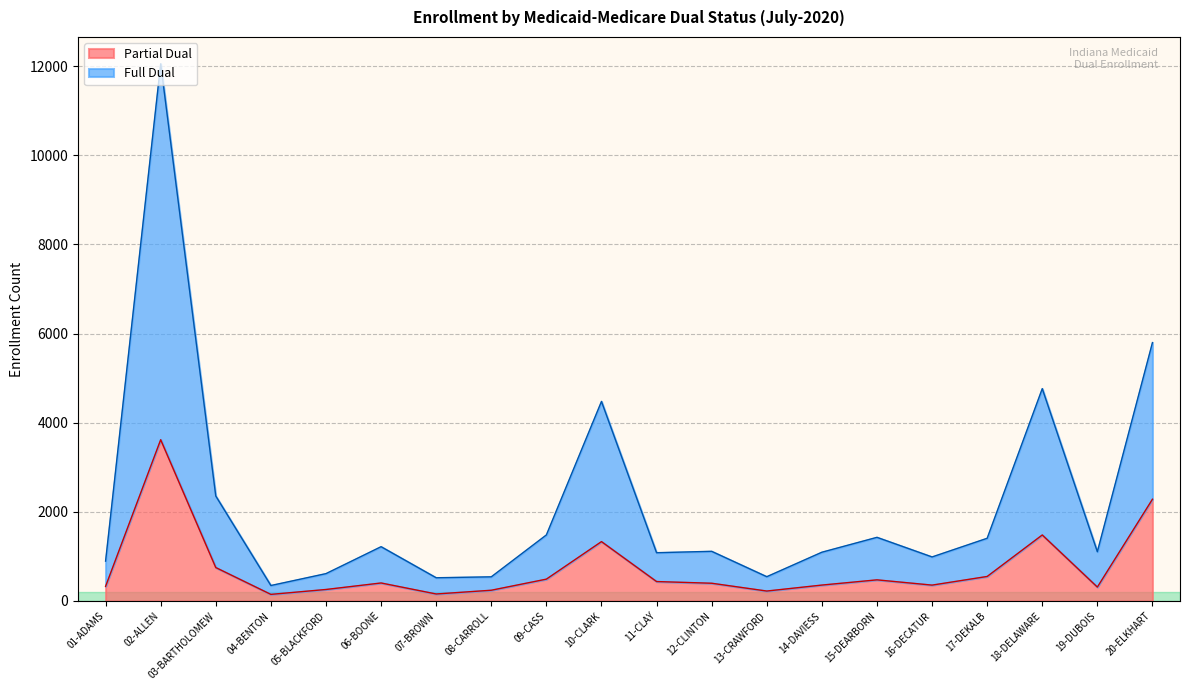

Reading left to right, extract all data points from this chart.

Partial Dual: 328	3618	750	148	258	404	157	241	490	1332	436	398	223	357	474	356	550	1481	312	2283
Full Dual: 894	12051	2355	347	614	1218	521	542	1482	4477	1083	1114	545	1094	1428	988	1407	4764	1105	5797